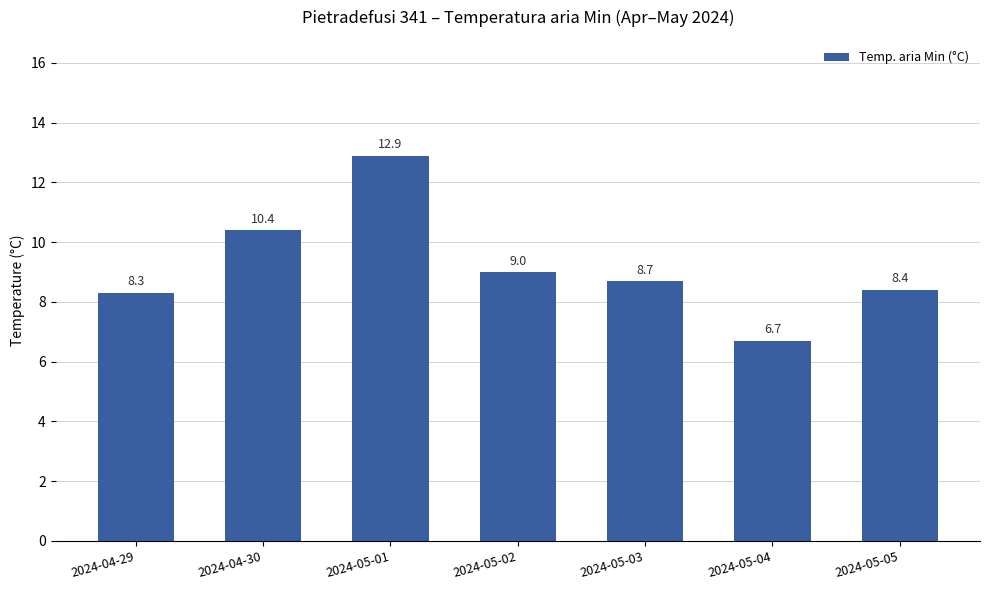

What is the label of the 7th bar from the right?

2024-04-29